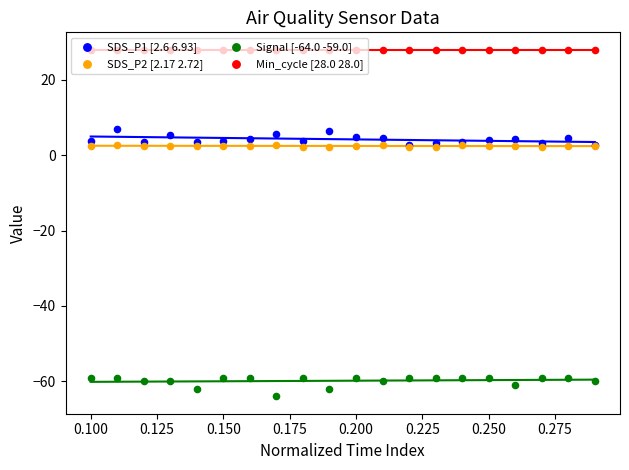

Which series contains the highest Y value?

Min_cycle [28.0 28.0]